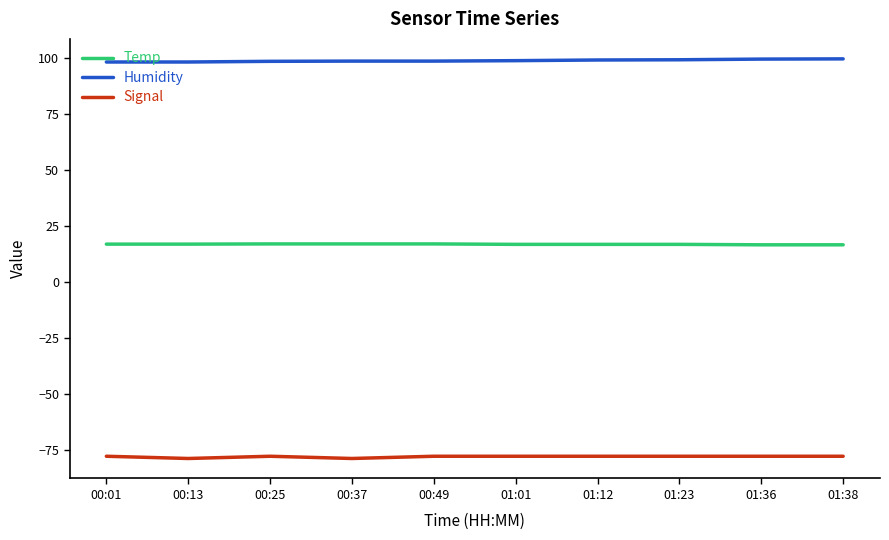

What position from the right is 01:01?

5